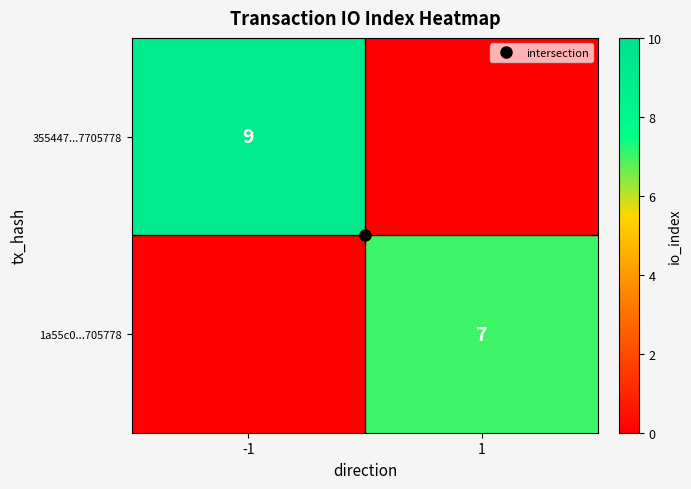

The value of 355447...7705778 at -1 is 6. True or false?

False